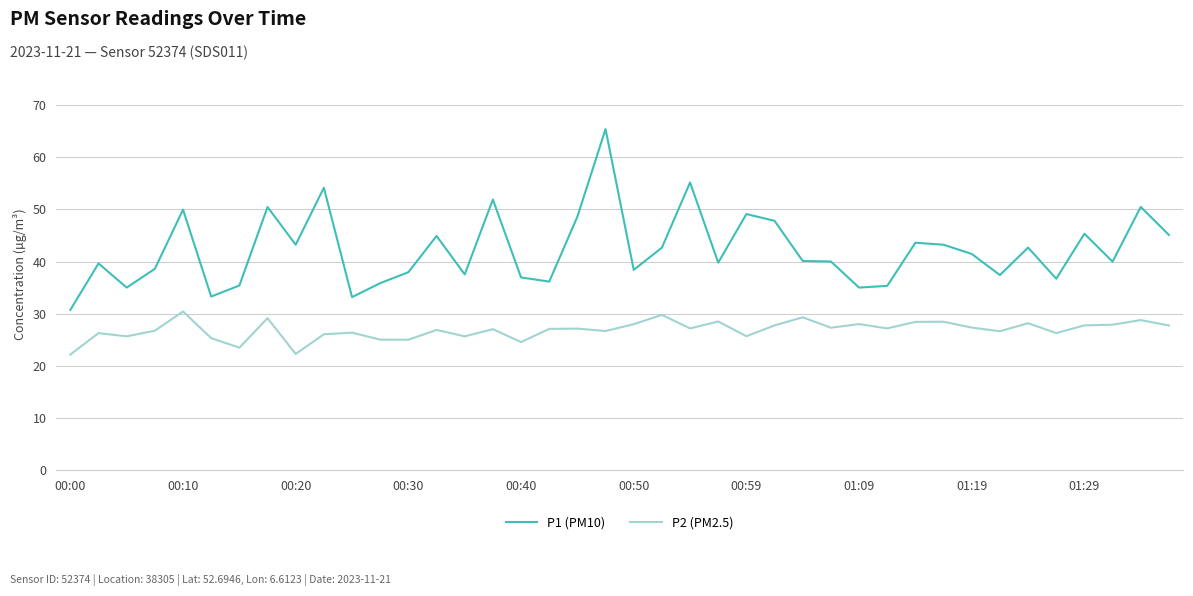

Which series has the widest spread of values?

P1 (PM10)